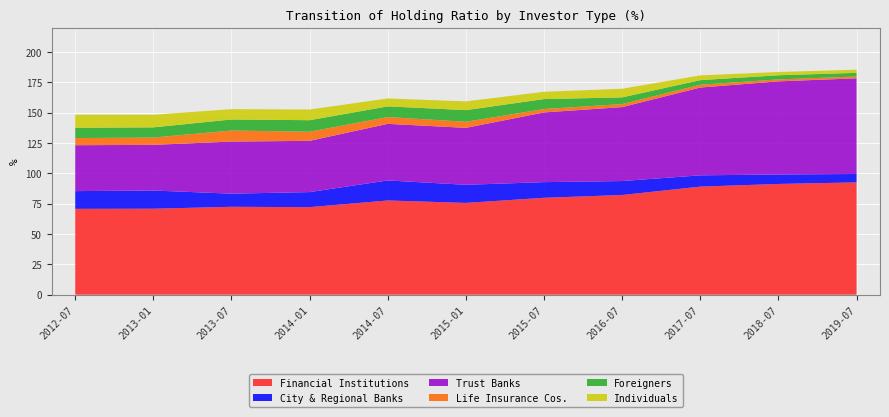

Reading left to right, list all the values displayed in this chart.

Financial Institutions: 2012-07=70.7	2013-01=70.8	2013-07=72.4	2014-01=72.1	2014-07=77.6	2015-01=75.6	2015-07=79.8	2016-07=82.1	2017-07=89.0	2018-07=91.2	2019-07=92.5
City & Regional Banks: 2012-07=14.6	2013-01=15.0	2013-07=10.8	2014-01=12.4	2014-07=16.5	2015-01=14.9	2015-07=12.9	2016-07=11.5	2017-07=9.3	2018-07=7.8	2019-07=6.9
Trust Banks: 2012-07=37.8	2013-01=37.6	2013-07=42.9	2014-01=42.2	2014-07=46.6	2015-01=46.9	2015-07=57.4	2016-07=60.9	2017-07=72.3	2018-07=76.7	2019-07=78.8
Life Insurance Cos.: 2012-07=5.9	2013-01=6.0	2013-07=9.1	2014-01=7.5	2014-07=5.6	2015-01=5.0	2015-07=2.8	2016-07=2.5	2017-07=2.3	2018-07=1.6	2019-07=1.5
Foreigners: 2012-07=8.5	2013-01=8.4	2013-07=9.1	2014-01=9.5	2014-07=8.8	2015-01=9.6	2015-07=8.2	2016-07=5.5	2017-07=3.8	2018-07=3.4	2019-07=3.0
Individuals: 2012-07=10.7	2013-01=10.4	2013-07=8.5	2014-01=8.8	2014-07=6.5	2015-01=7.2	2015-07=6.0	2016-07=7.1	2017-07=3.9	2018-07=2.7	2019-07=2.6